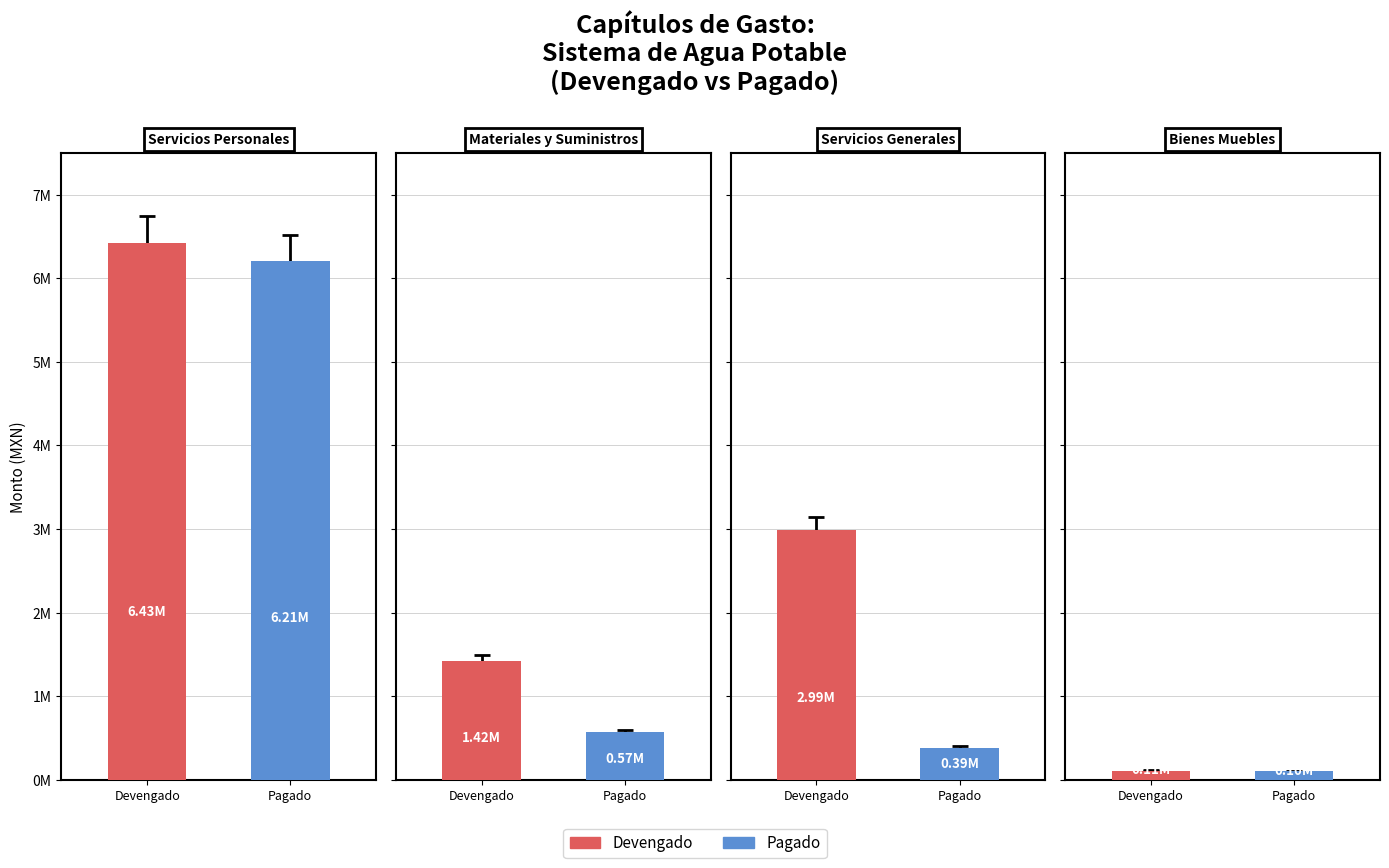

Which category has the lowest value in the Pagado series?

Bienes Muebles